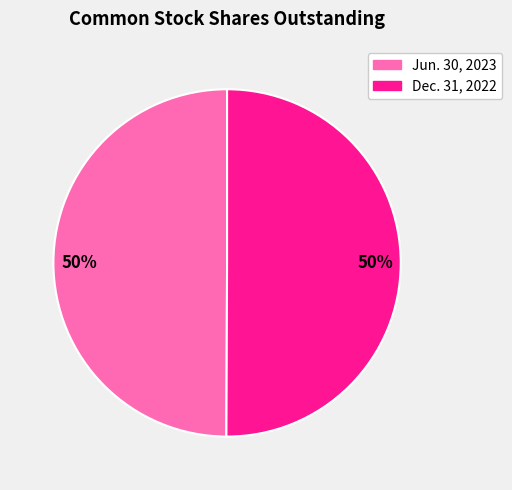

True or false: Jun. 30, 2023 accounts for 50% of the total.

True